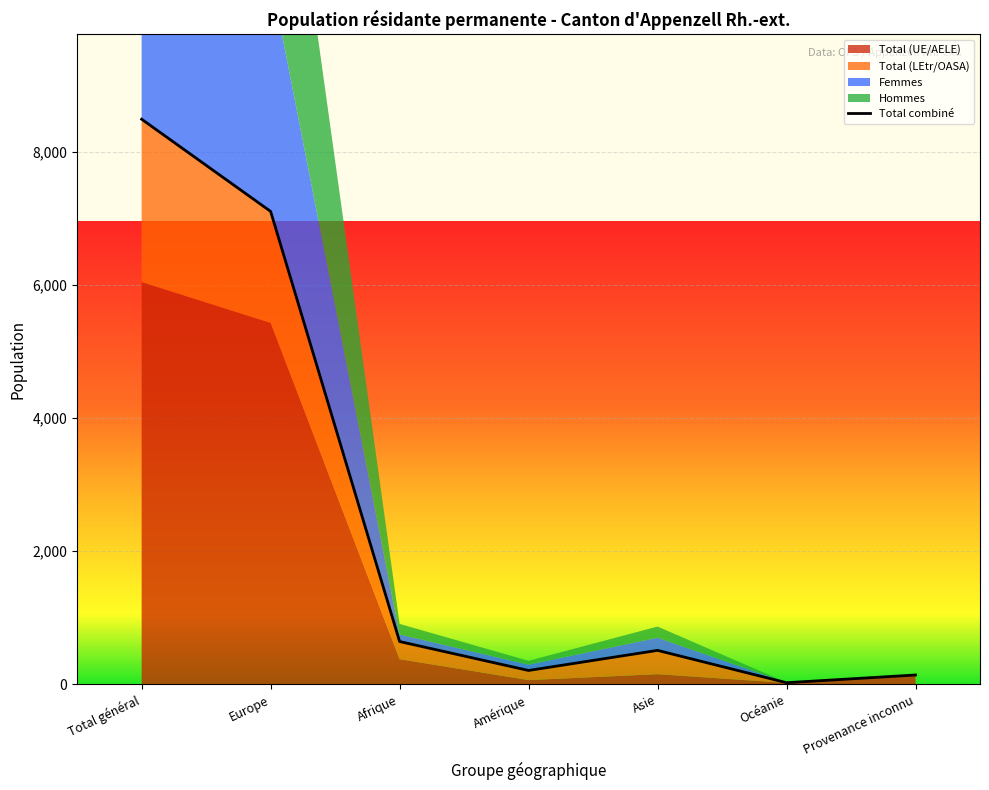

Reading right to left, list all the values displayed in this chart.

Provenance inconnu=140	Océanie=24	Asie=510	Amérique=208	Afrique=643	Europe=7109	Total général=8495